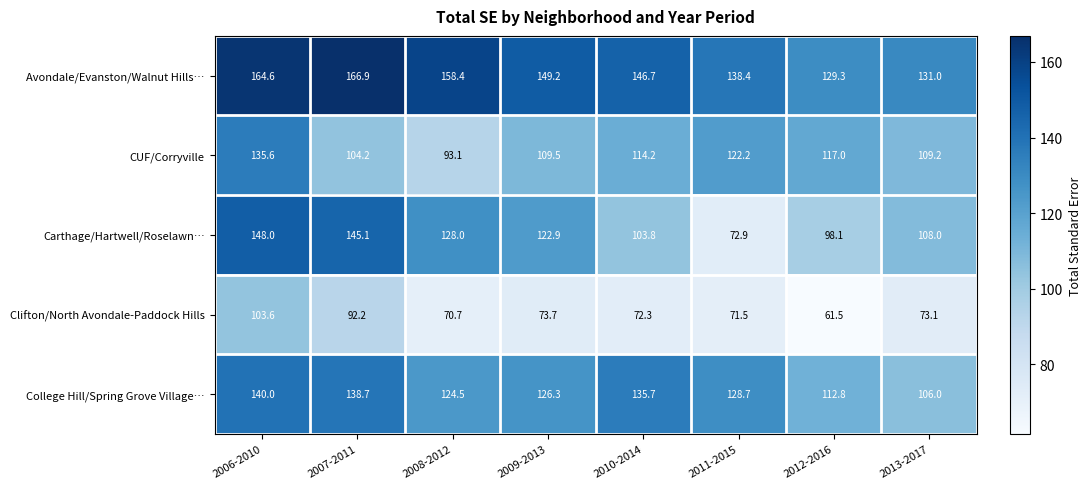

Where does the Avondale/Evanston/Walnut Hills… series first go above 149?

2006-2010